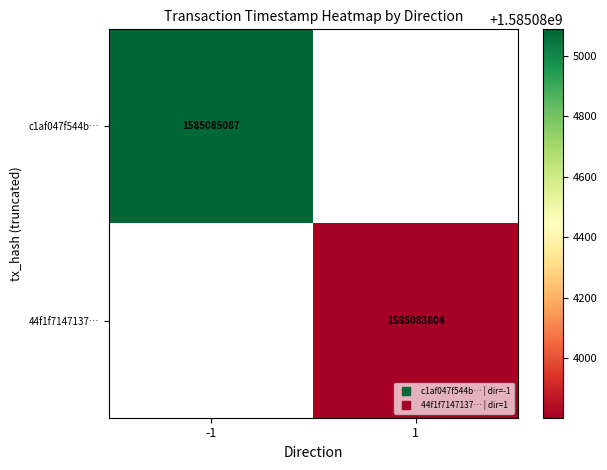

Reading left to right, extract all data points from this chart.

c1af047f544b2cc5d55b2c3b93b1e435c55770a: direction=-1	time_stamp=1585085087
44f1f71471378b4b78aab56829be160c74e073f: direction=1	time_stamp=1585083804